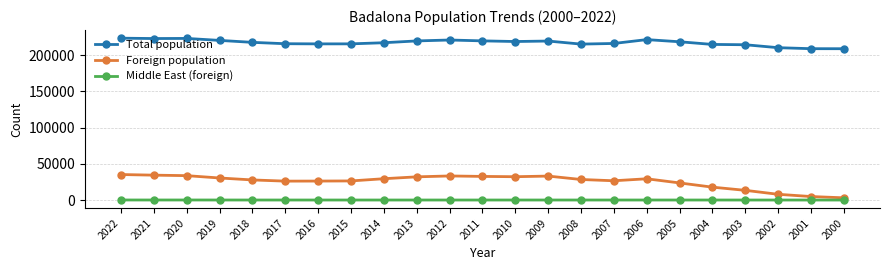

Where does the Total population series first go above 217741?

2022